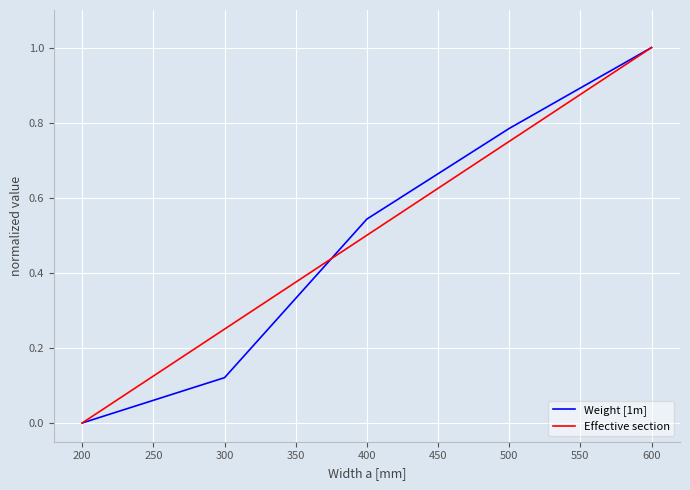

Which series changed the most between 200 and 400?

Weight [1m]